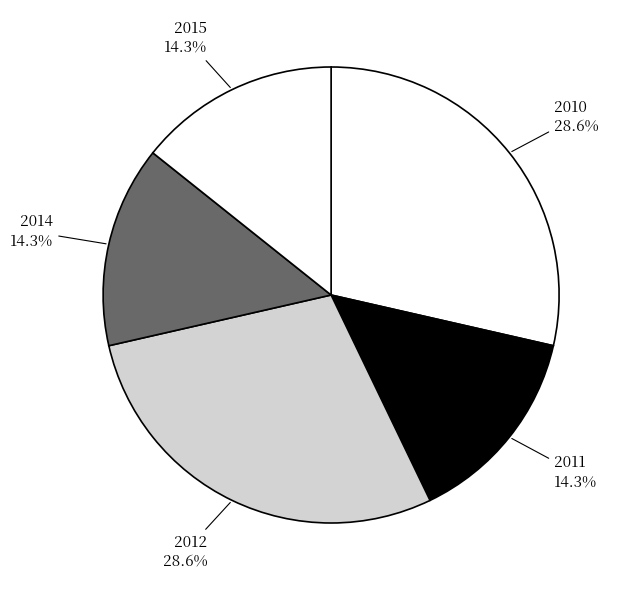

Is there any slice that represents more than half of the pie?

No